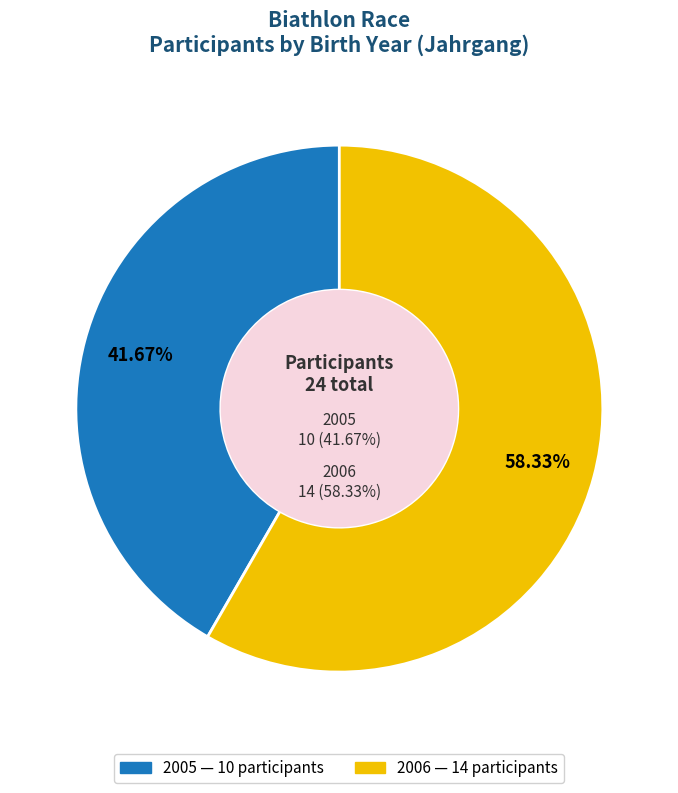

Is there a majority slice in this chart?

Yes